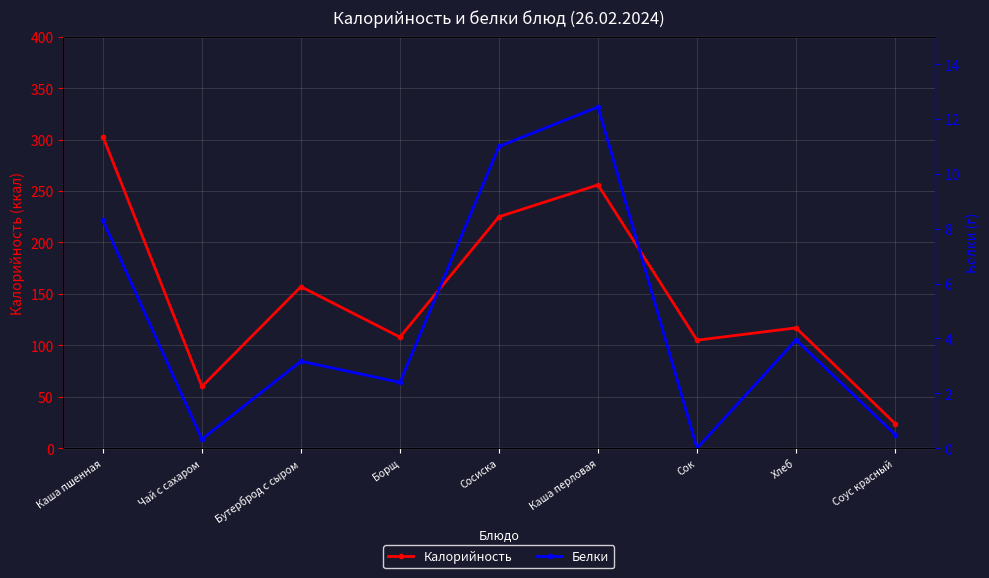

Rank the categories by Белки value from highest to lowest.

Каша перловая, Сосиска, Каша пшенная, Хлеб, Бутерброд с сыром, Борщ, Соус красный, Чай с сахаром, Сок